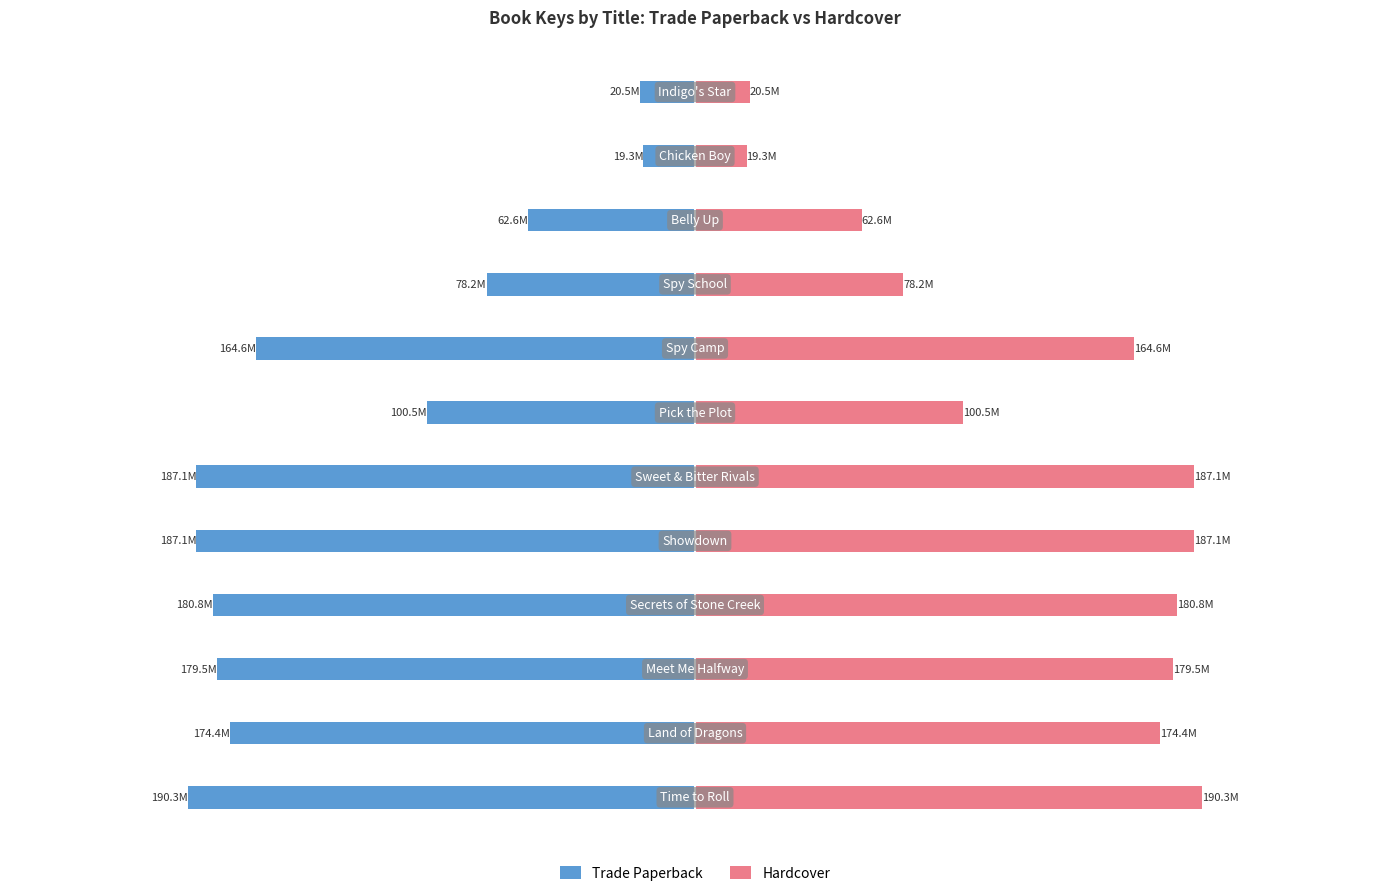

How many data points in Trade Paperback are above -164?

5